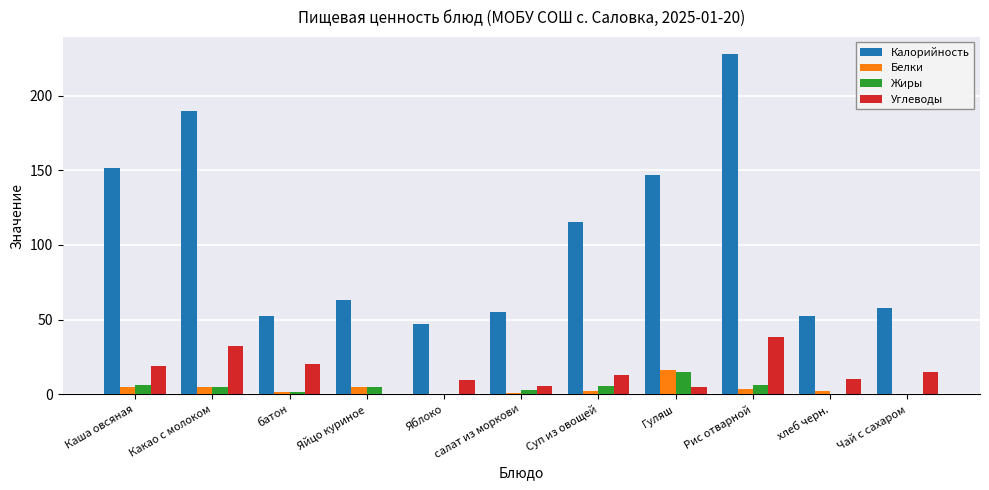

Which series has the largest total across all categories?

Калорийность